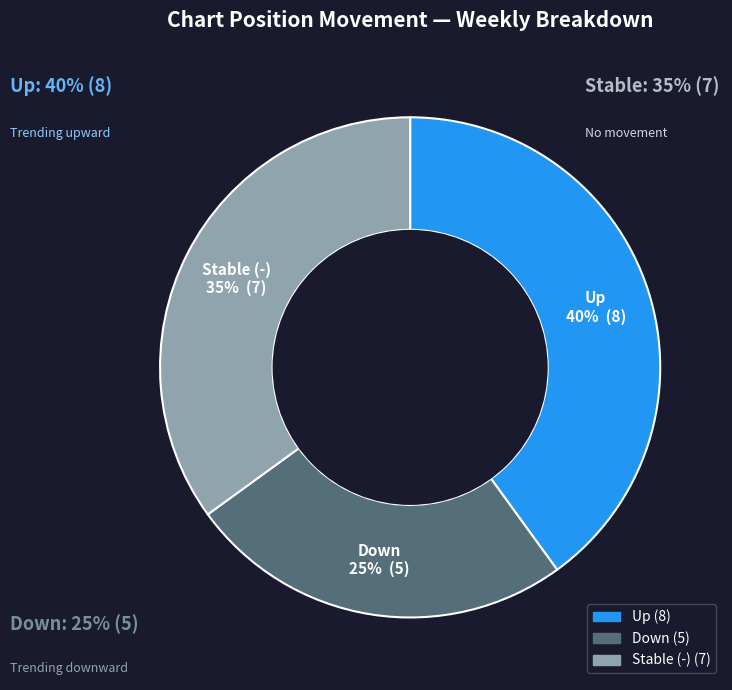

Is the sum of down and up greater than half?

Yes